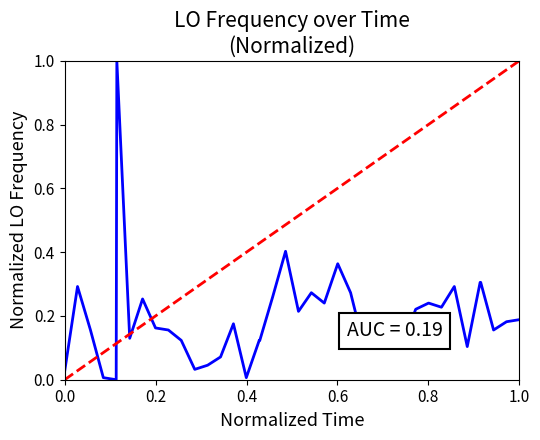

Does the chart display data point markers on the line(s)?

No